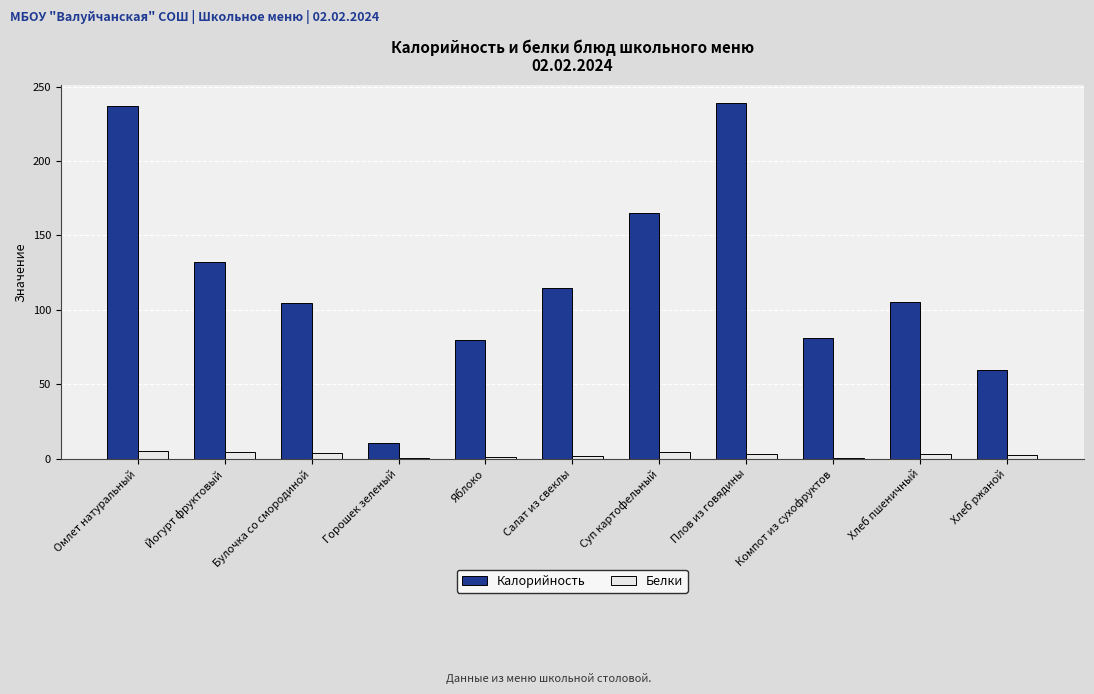

What is the greatest value displayed?

239.1